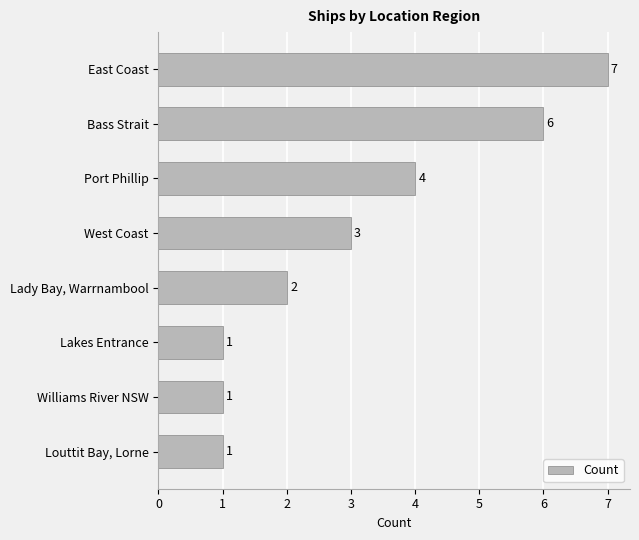

The value at Lady Bay, Warrnambool is 1. True or false?

False